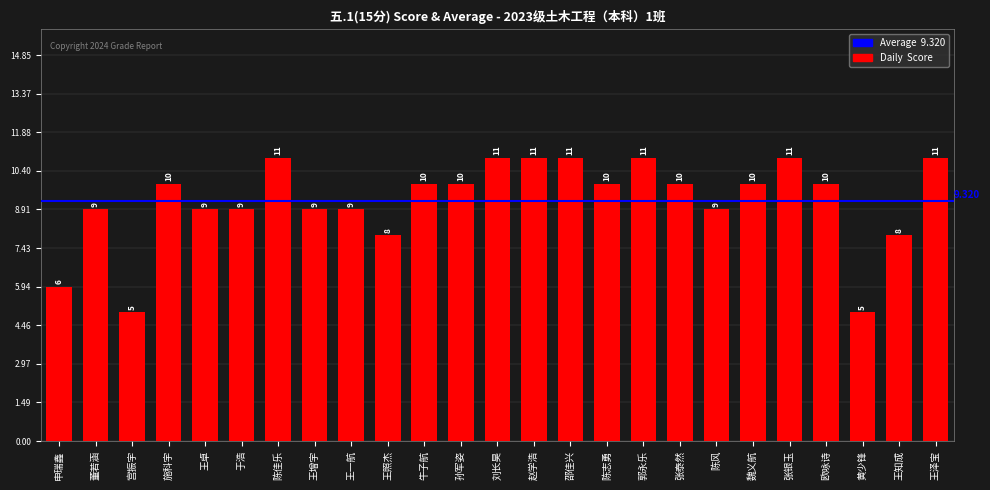

The value at 王照杰 is 4. True or false?

False